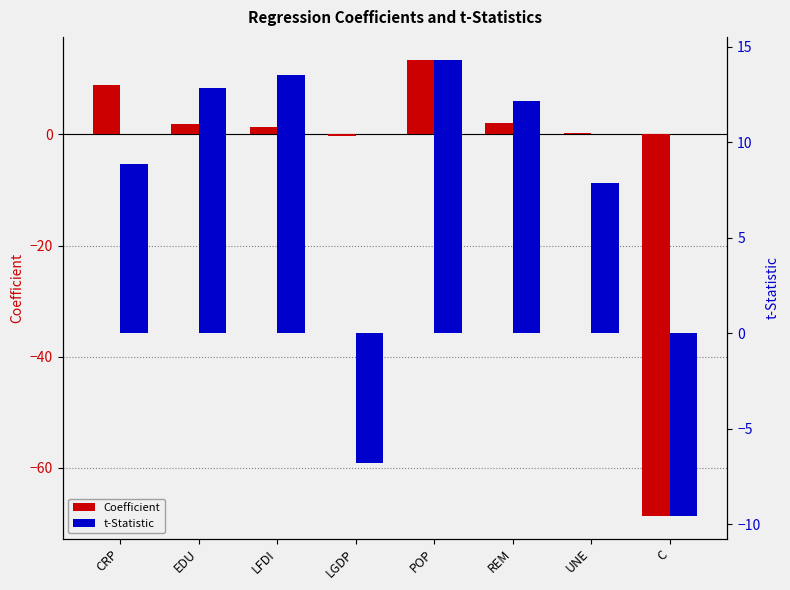

Which category has the highest value in the t-Statistic series?

POP